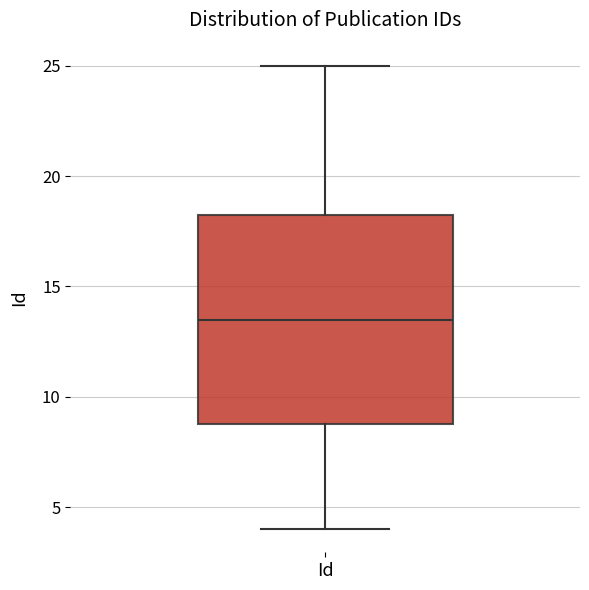

Transcribe this box plot: give where the median line is, the range the box spans, and where the two whiskers end, as read against the y-axis. The values are not printed on the chart, so give them approximately, as read against the axis.

median 13.5, box 9.0 to 18.5, whiskers 4.0 to 25.0